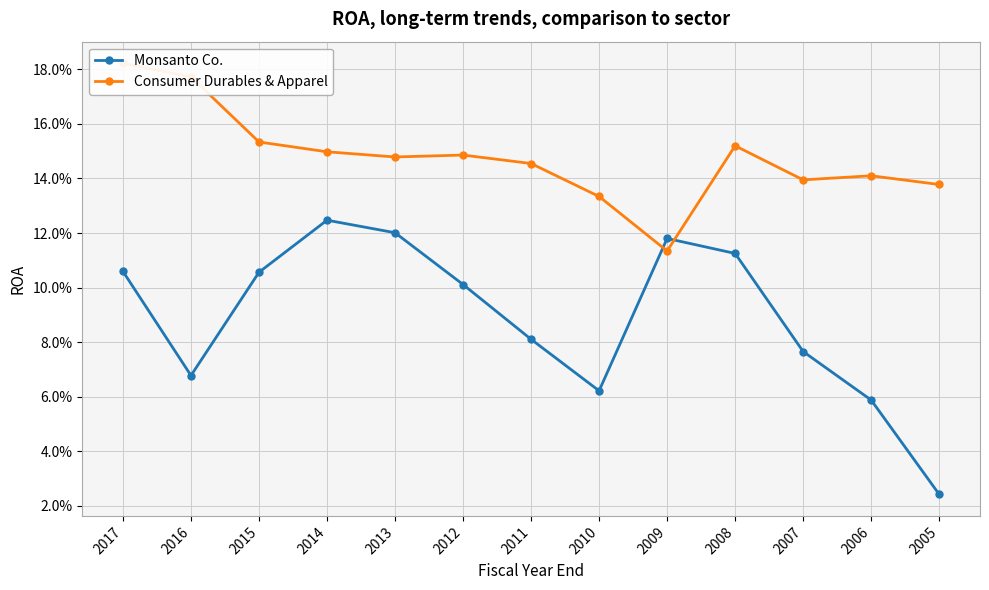

Which has a higher value, 2014 or 2017?

2014